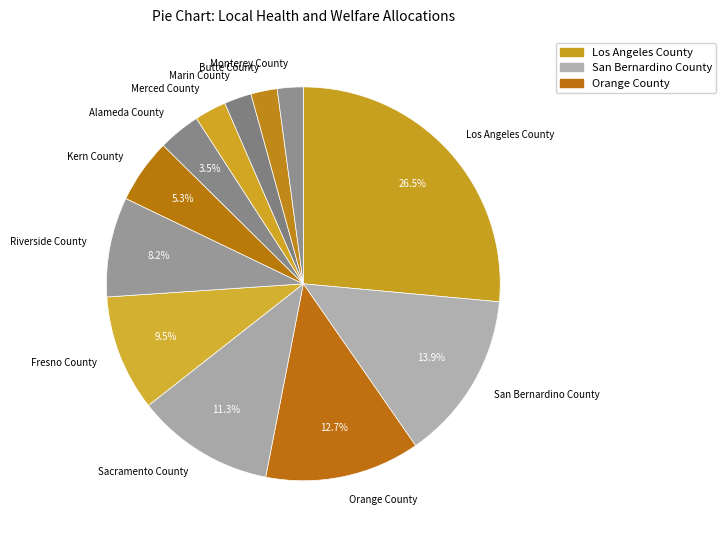

Do Riverside County and Orange County together represent more than half of the pie?

No